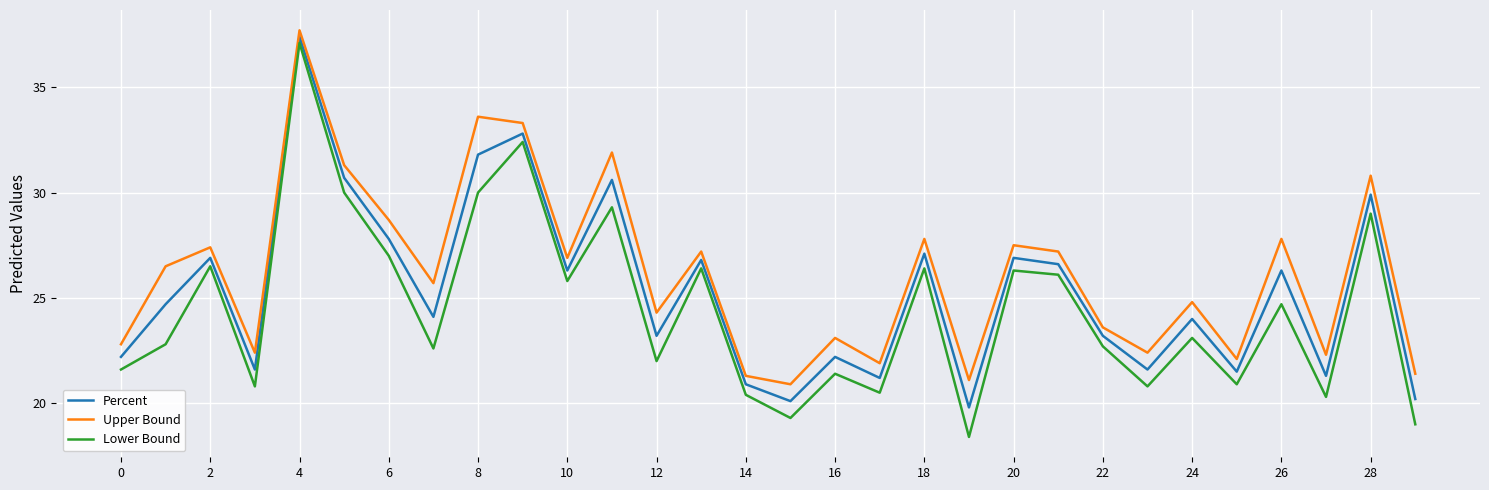

At how many categories does at least one series exceed 36?

1